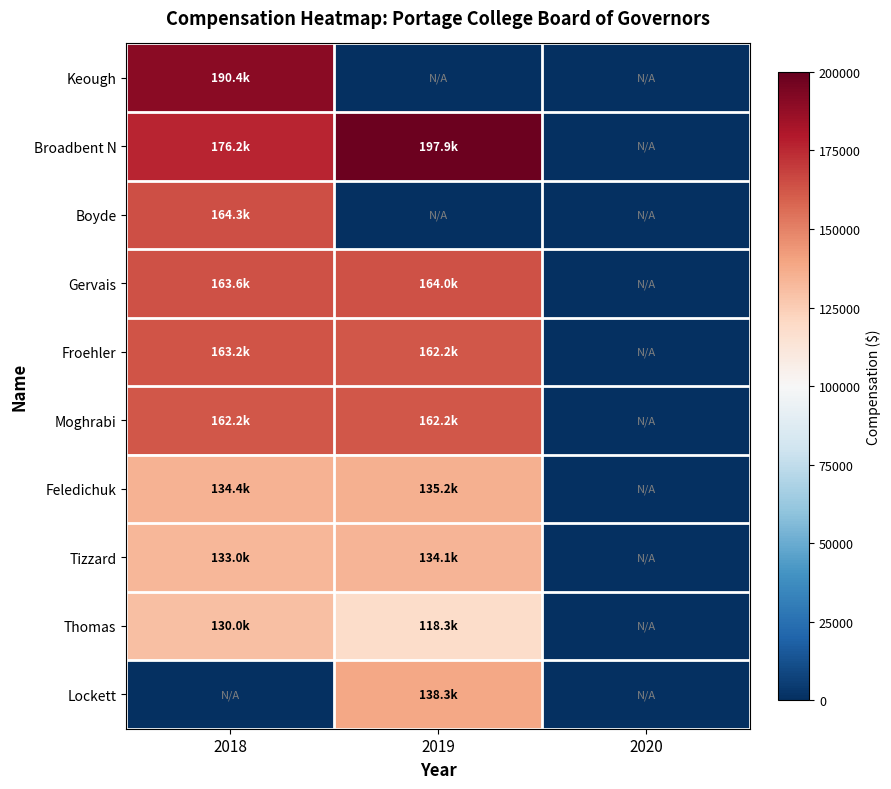

Reading left to right, what are all the values shown in this chart?

Keough: 2018=190361.8	2019=0.0	2020=0.0
Broadbent N: 2018=176156.2	2019=197850.1	2020=0.0
Boyde: 2018=164306.6	2019=0.0	2020=0.0
Gervais: 2018=163589.3	2019=163984.2	2020=0.0
Froehler: 2018=163192.0	2019=162192.0	2020=0.0
Moghrabi: 2018=162192.0	2019=162192.0	2020=0.0
Feledichuk: 2018=134375.6	2019=135229.1	2020=0.0
Tizzard: 2018=132978.3	2019=134124.2	2020=0.0
Thomas: 2018=129976.1	2019=118257.9	2020=0.0
Lockett: 2018=0.0	2019=138326.0	2020=0.0